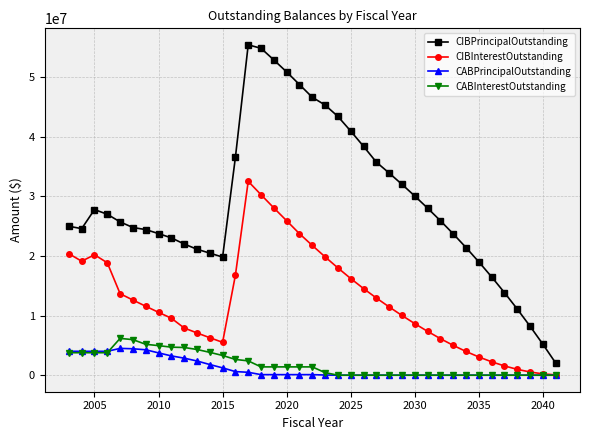

Which series has the widest spread of values?

CIBPrincipalOutstanding